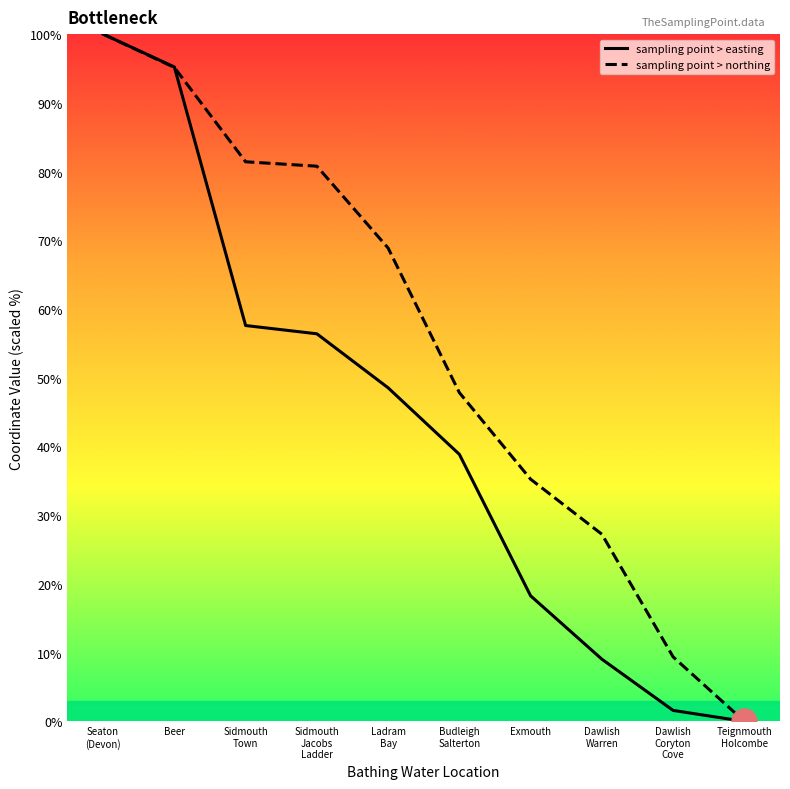

At which label does sampling point > easting reach its minimum?

Teignmouth
Holcombe